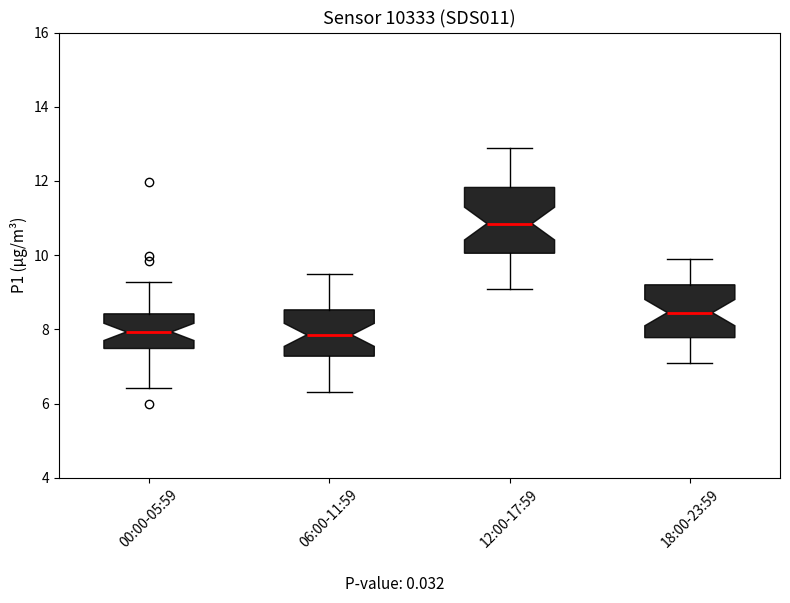

Reading left to right, read every box against the y-axis: the position of its median line, the range the box covers, and the ends of its whiskers. The values are not printed on the chart, so give them approximately, as read against the axis.

00:00-05:59: median 8.0, box 7.4 to 8.4, whiskers 6.4 to 9.2
06:00-11:59: median 7.8, box 7.2 to 8.6, whiskers 6.4 to 9.6
12:00-17:59: median 10.8, box 10.0 to 11.8, whiskers 9.2 to 13.0
18:00-23:59: median 8.4, box 7.8 to 9.2, whiskers 7.2 to 10.0